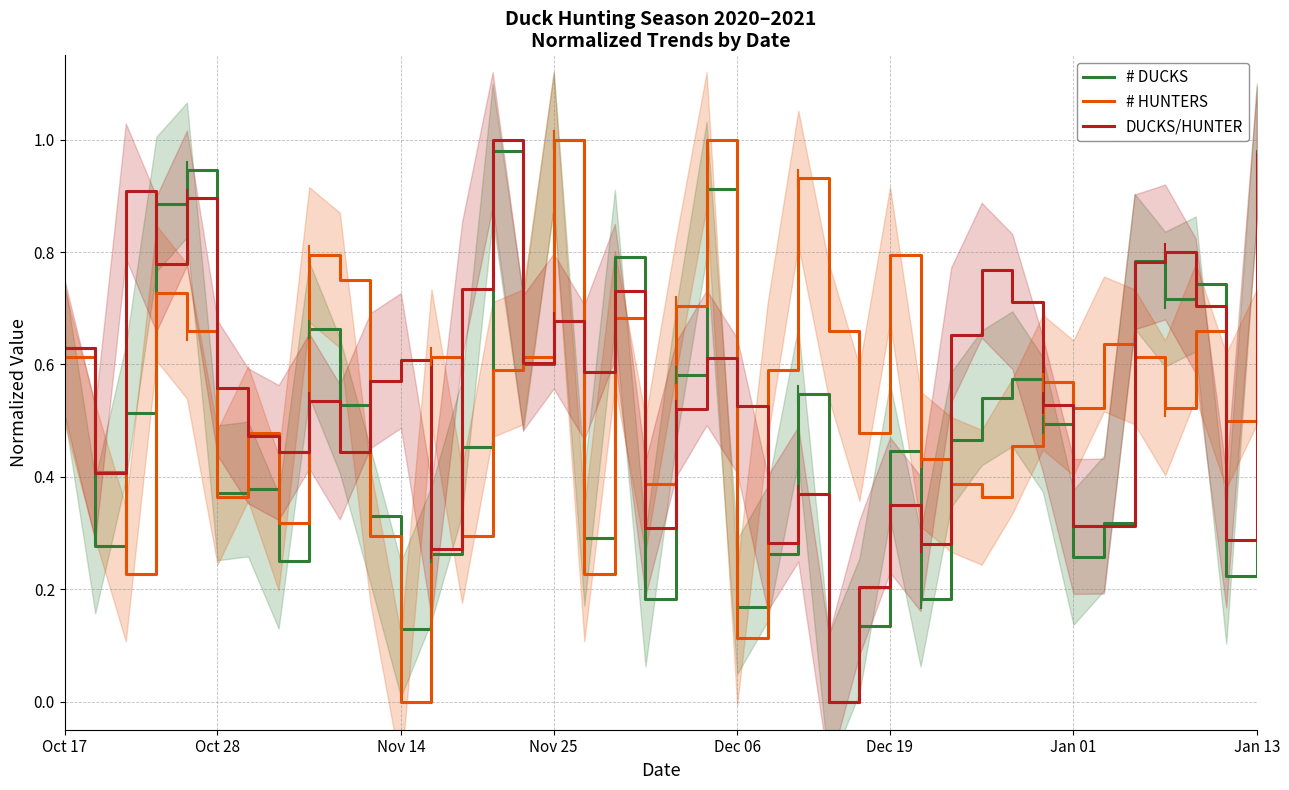

The DUCKS/HUNTER series shows 1.0 at Nov 25. True or false?

False